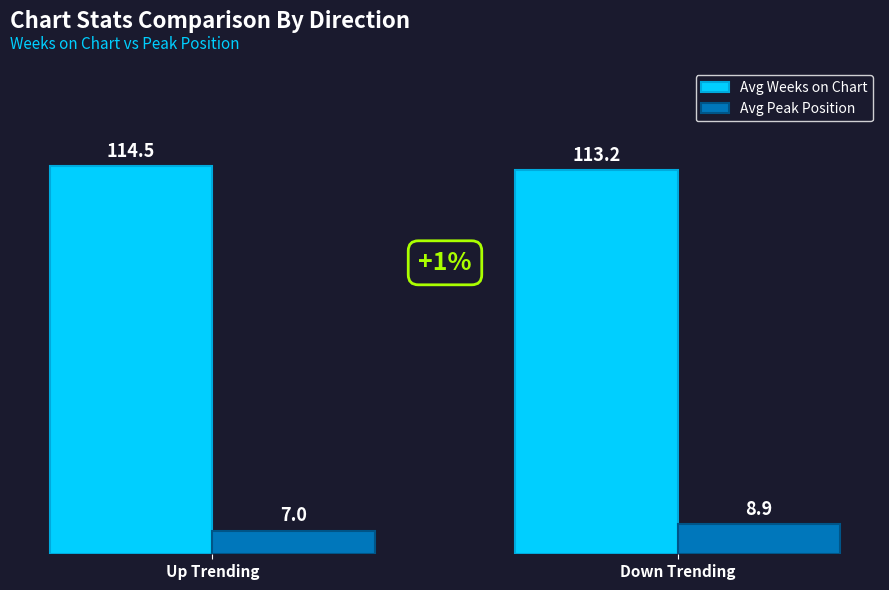

Which category has the highest value across all series?

Up Trending